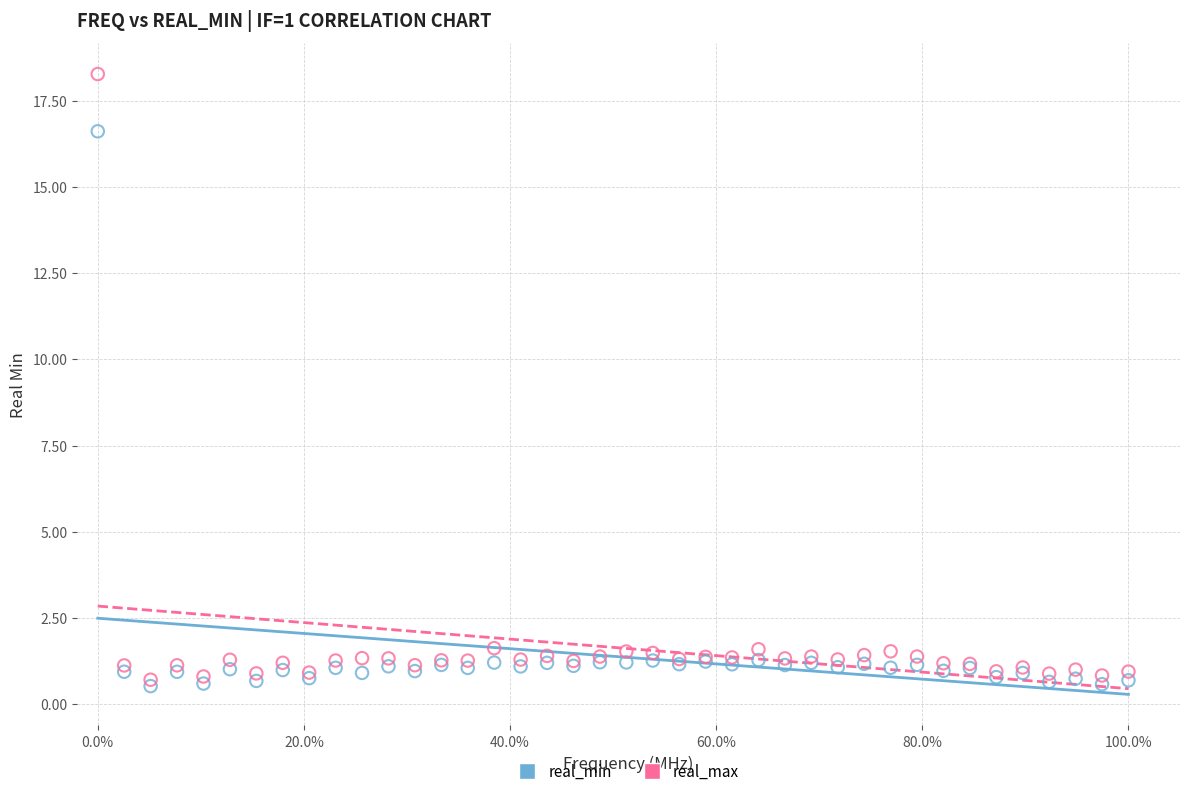

What are all the series names shown in the legend?

real_min, real_max